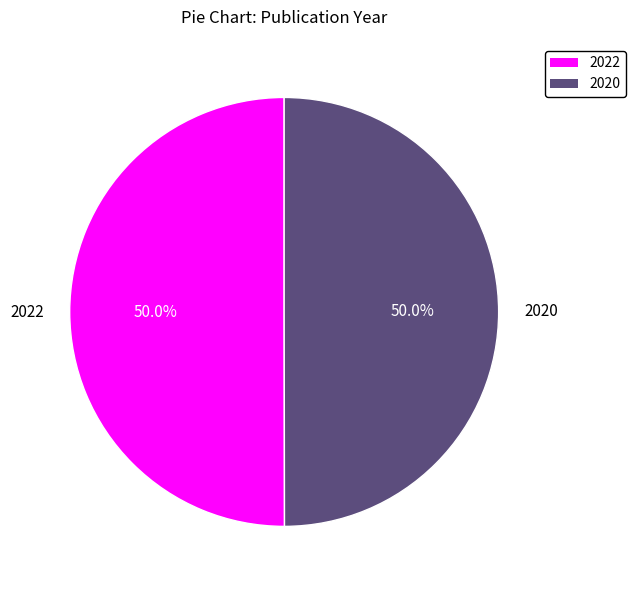

To the nearest percent, what percentage of the pie is 2020?

50%